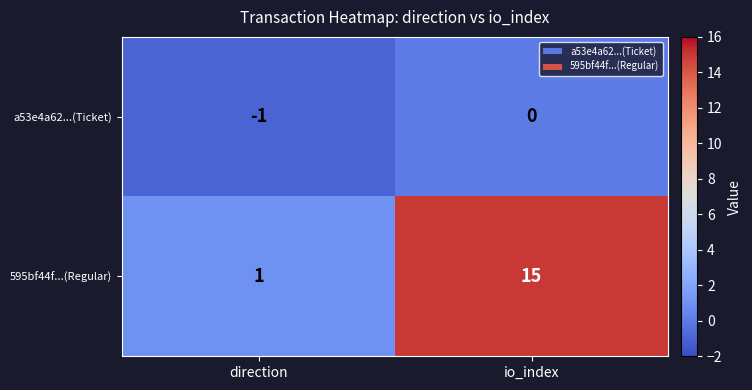

Reading right to left, transcribe all the data shown in this chart.

a53e4a62...(Ticket): io_index=0	direction=-1
595bf44f...(Regular): io_index=15	direction=1